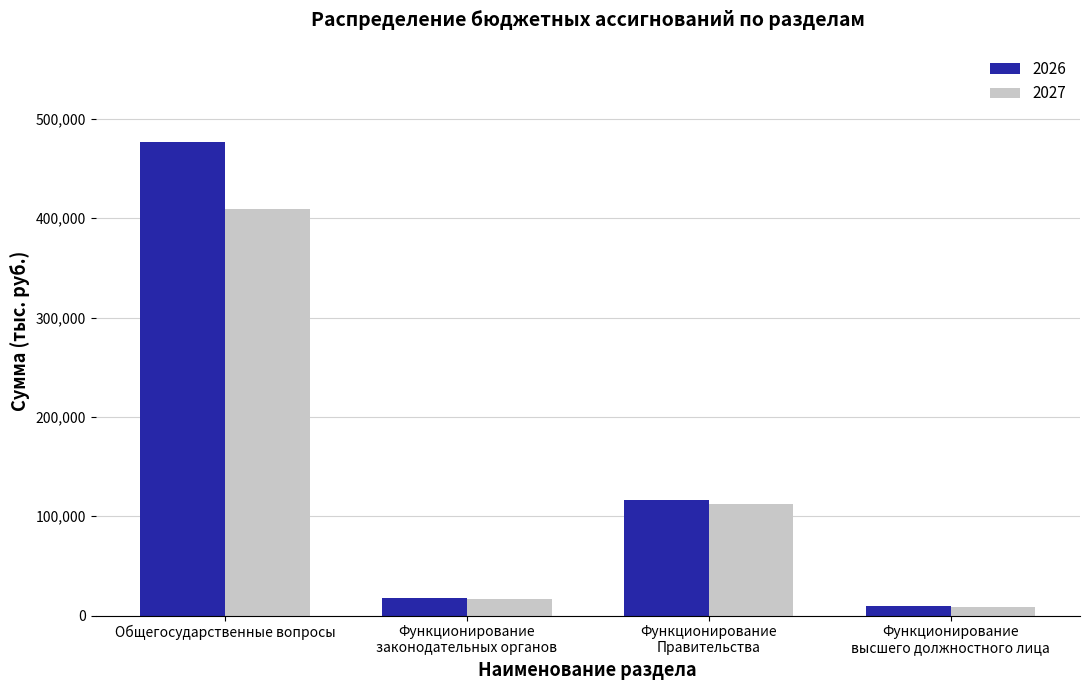

What is the value of the 2026 bar at the 1st from the left?

477076.6